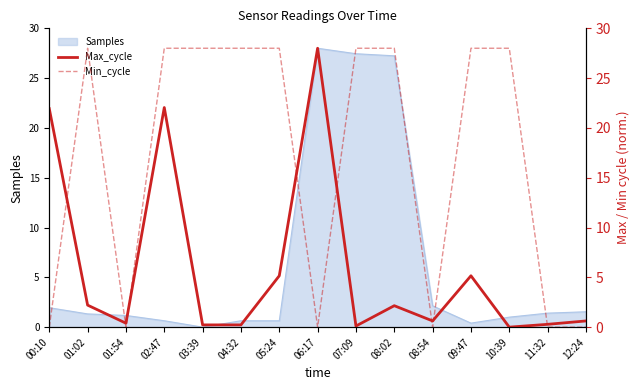

What is the highest value of the Samples series?

28.0